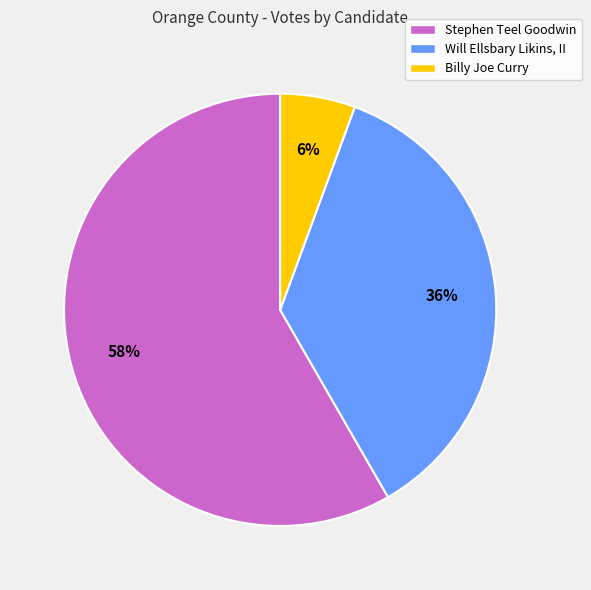

Rank the categories by value from lowest to highest.

Billy Joe Curry, Will Ellsbary Likins, II, Stephen Teel Goodwin